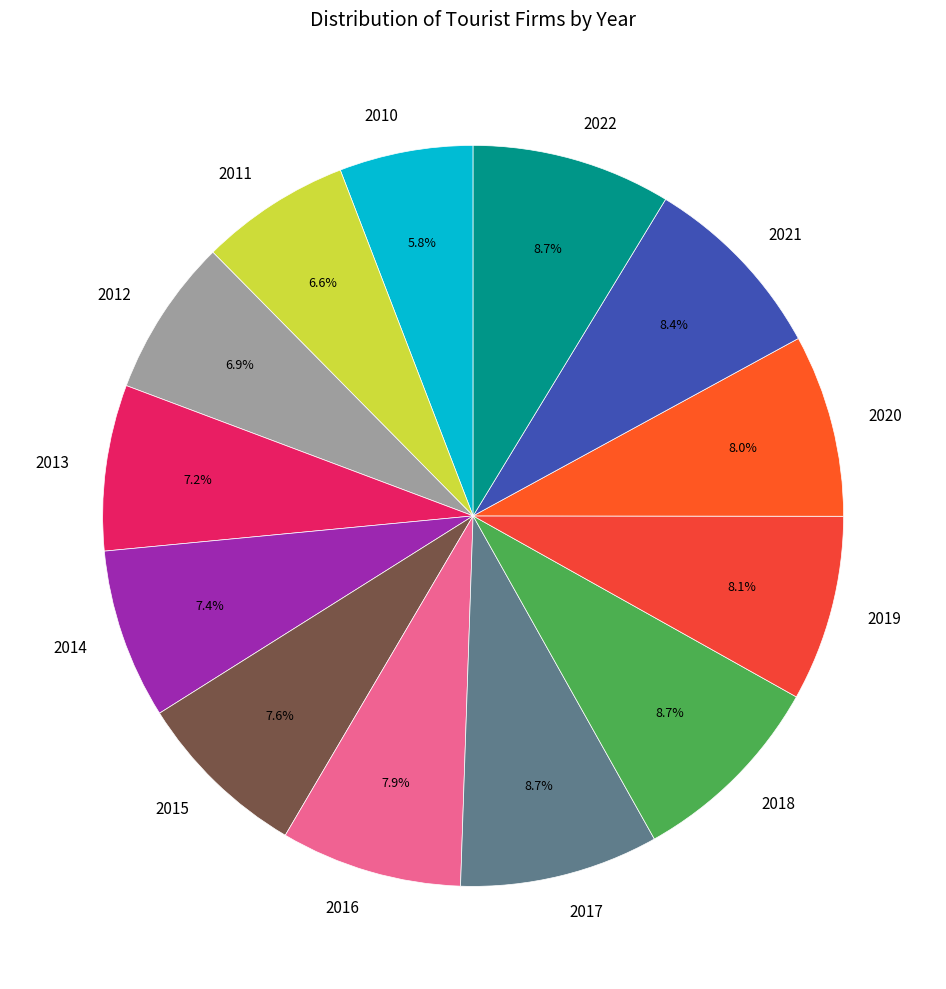

How many segments does this pie chart have?

13